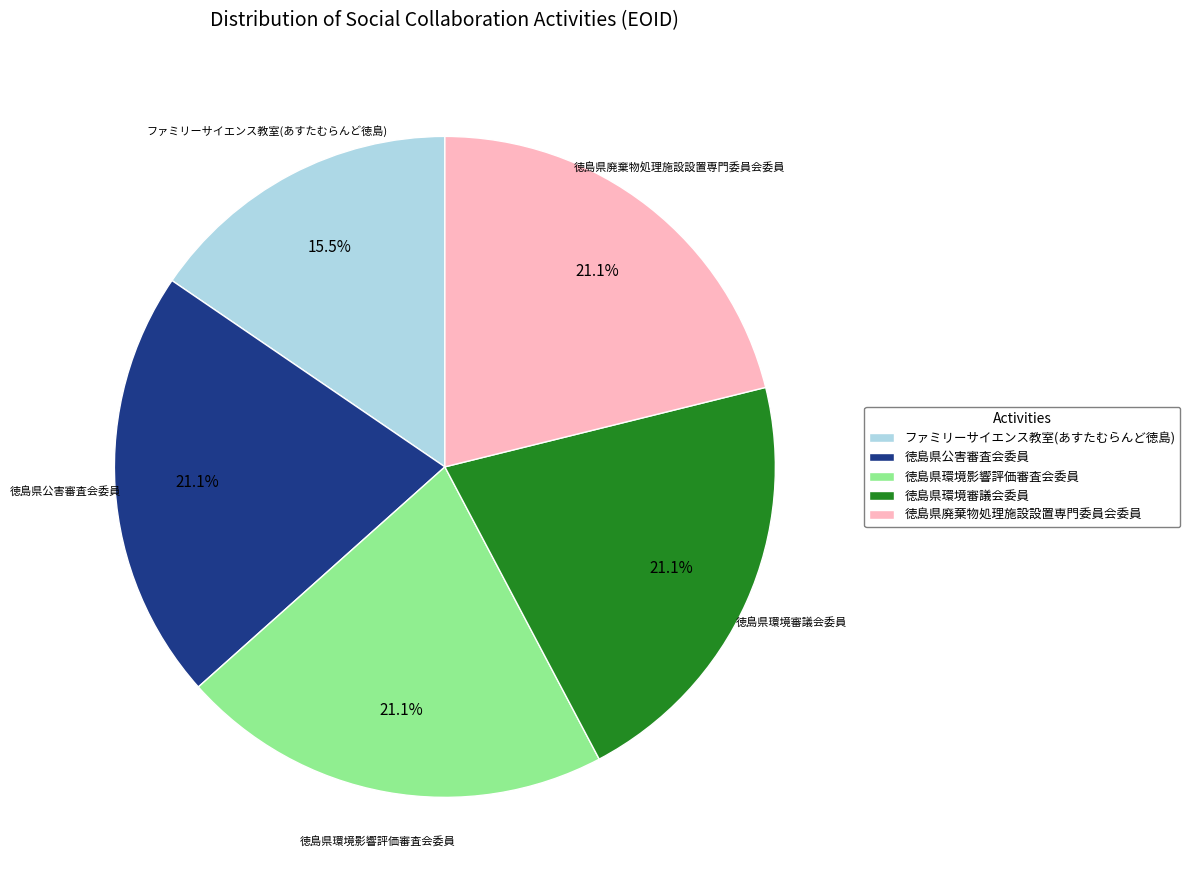

What is the ratio of the value at 徳島県環境審議会委員 to the value at 徳島県環境影響評価審査会委員?

1.0